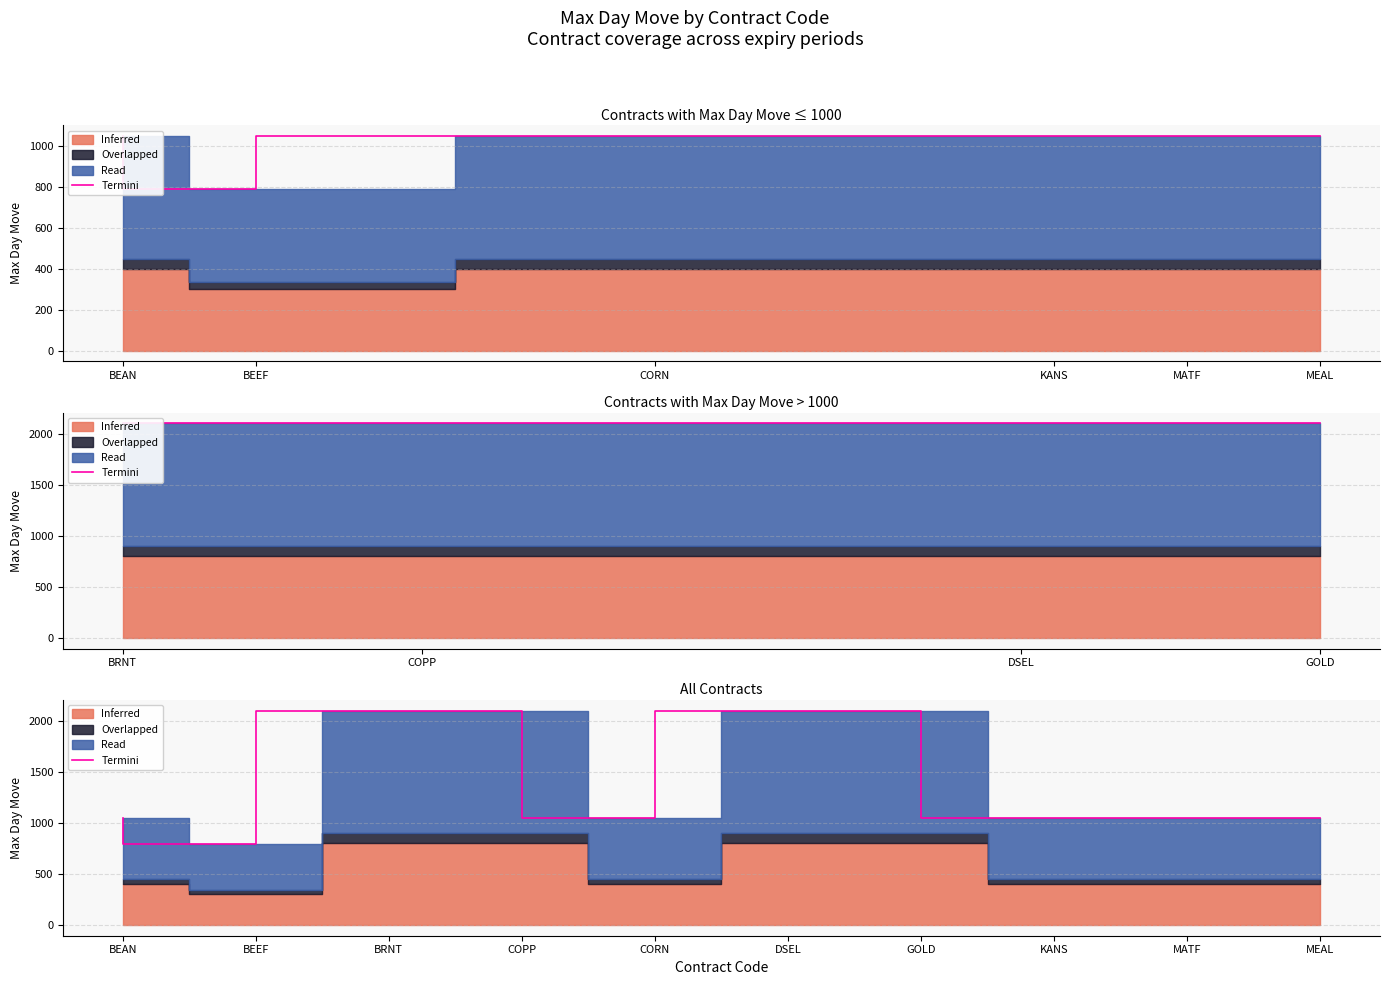

Reading left to right, transcribe all the data shown in this chart.

1050.0	788.5	2100.0	2100.0	1050.0	2100.0	2100.0	1050.0	1050.0	1050.0